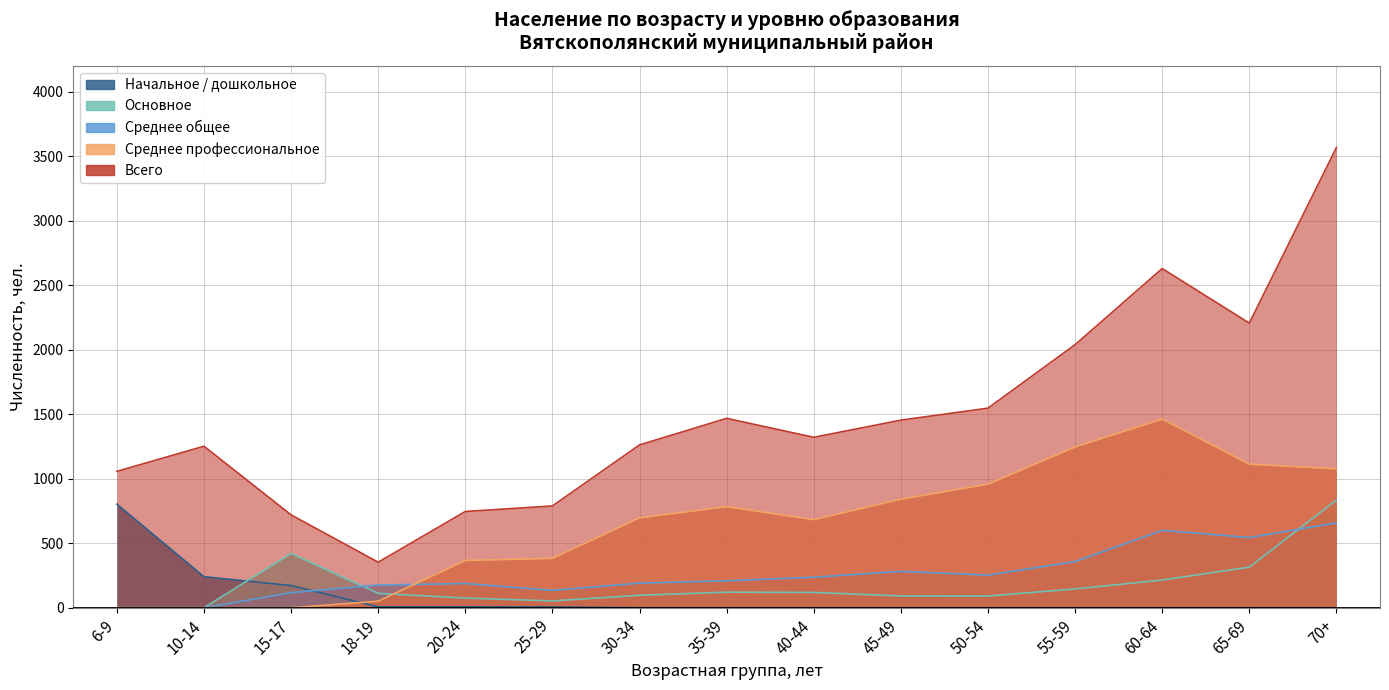

Which label corresponds to the smallest value in the chart?

6-9